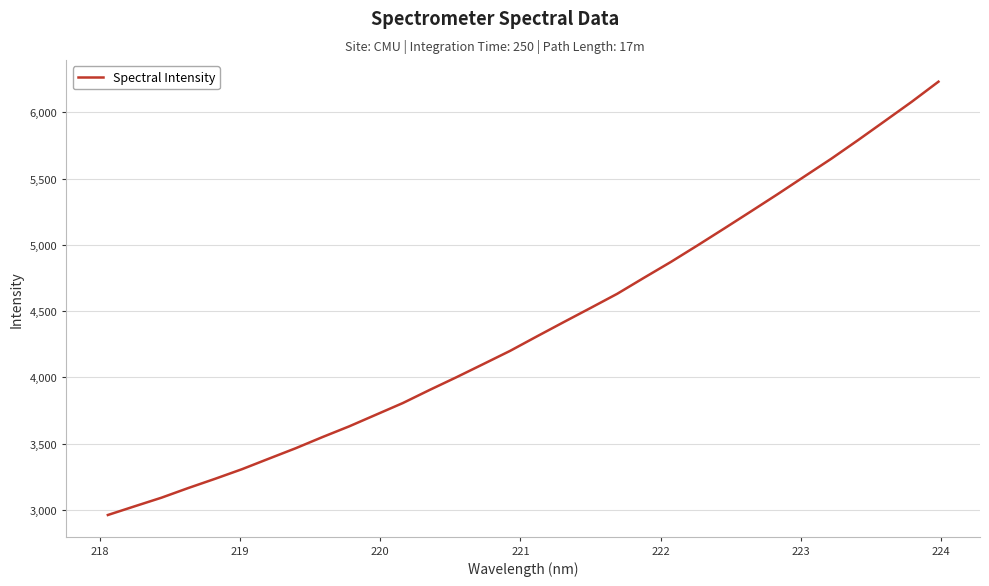

What is the difference between the maximum and minimum values?

3270.5